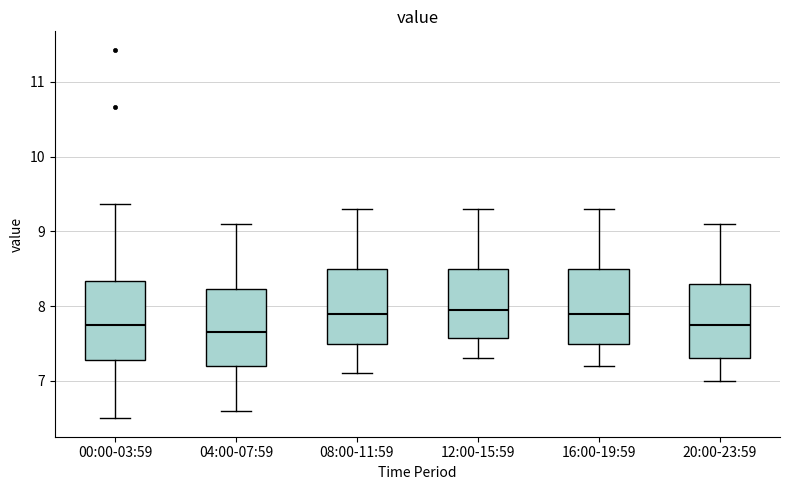

Where is the upper edge of the box for 12:00-15:59 on the y-axis? The values are not printed on the chart, so give them approximately, as read against the axis.

8.5